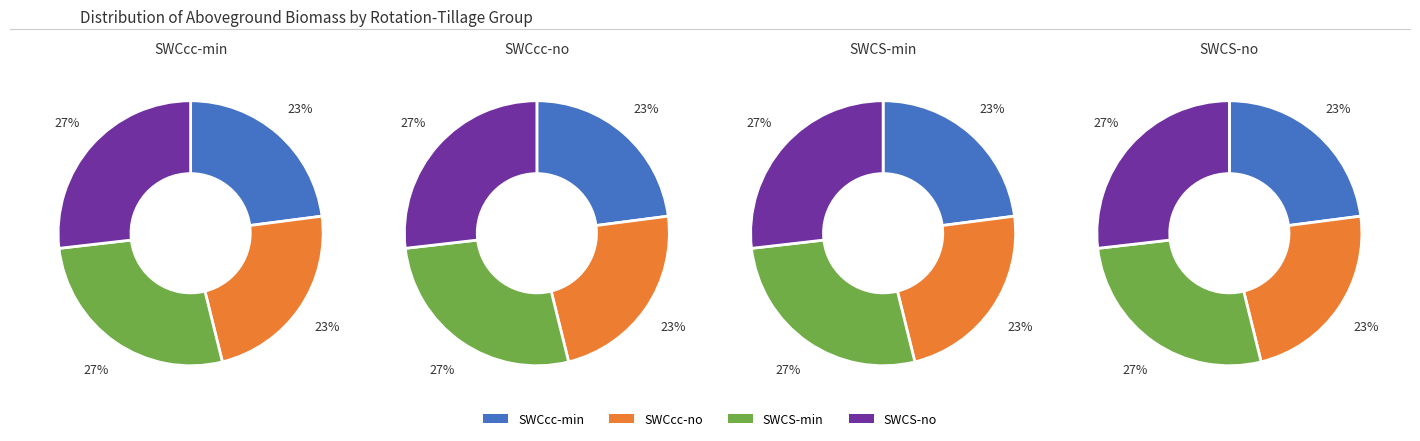

Does any single category account for the majority?

No